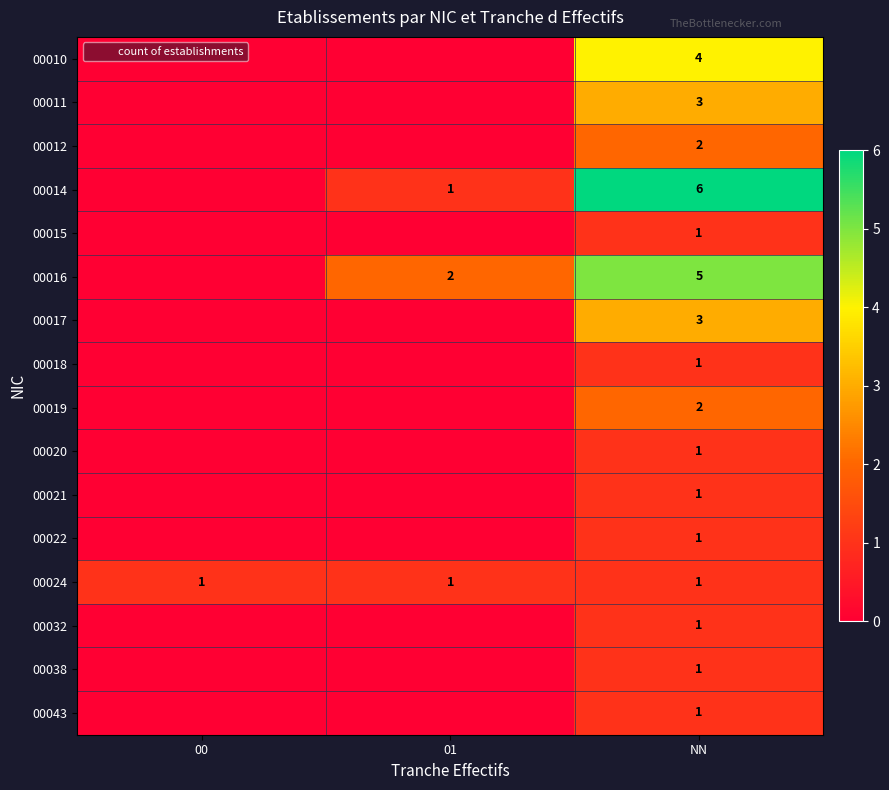

The 00020 series shows 1 at NN. True or false?

False